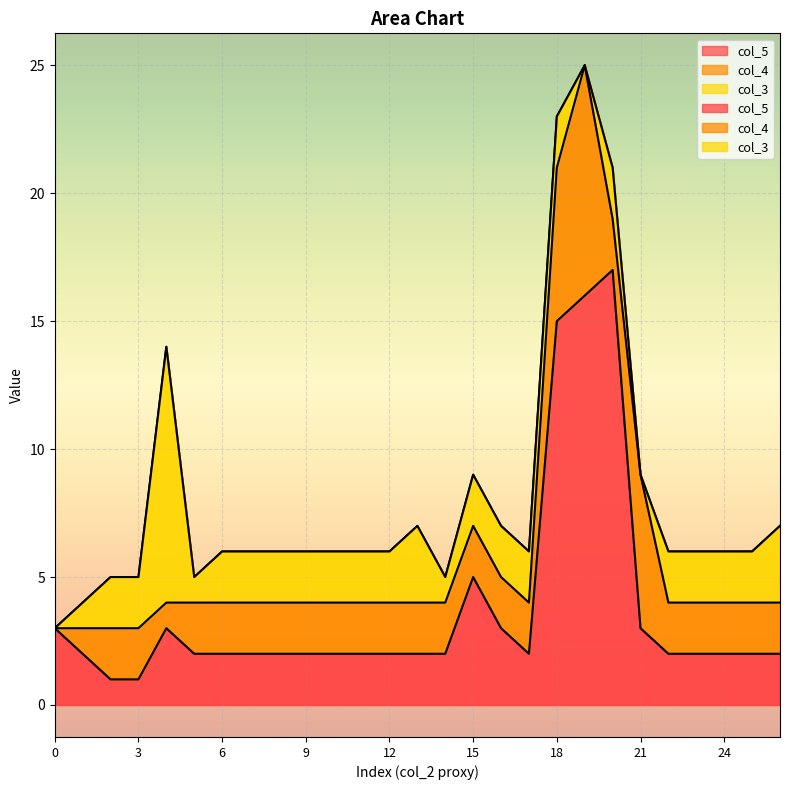

At which category is the sum across all series the highest?

19